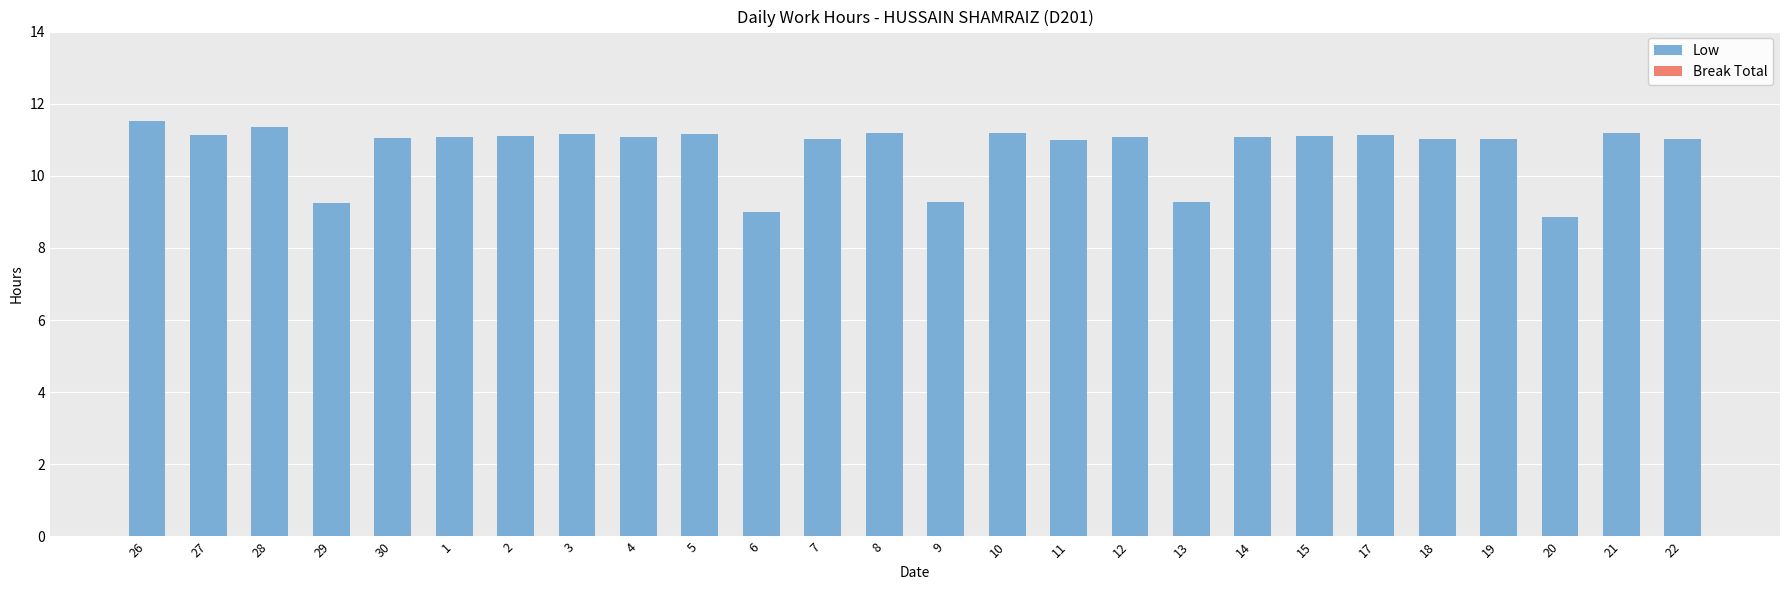

What is the maximum value shown in the chart?

11.5